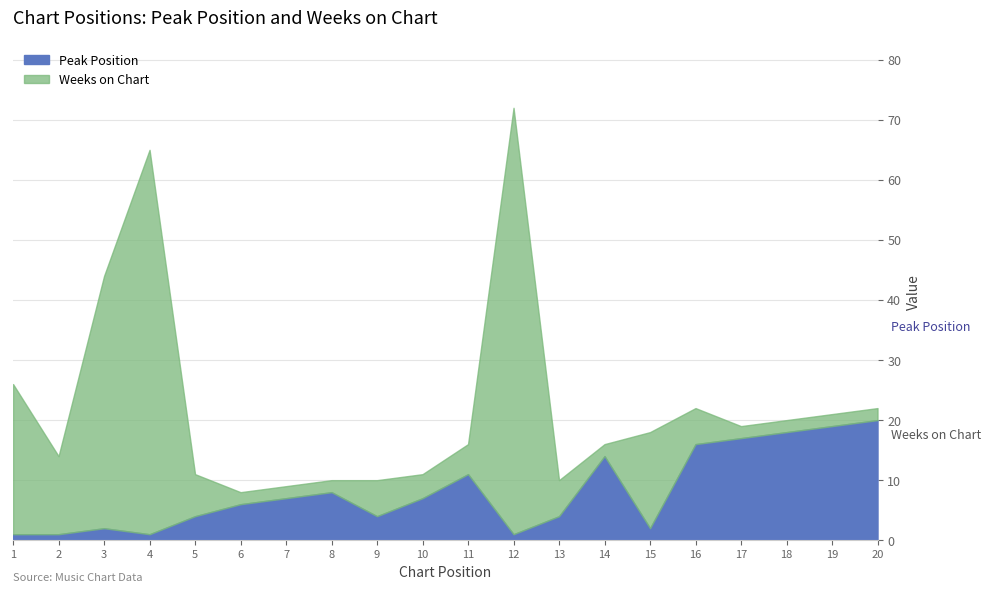

Is it true that the value at 10 is 7?

True